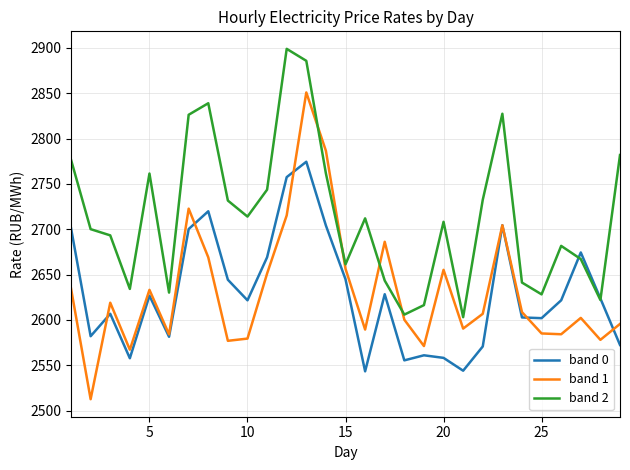

True or false: band 0 and band 2 cross at least once.

True